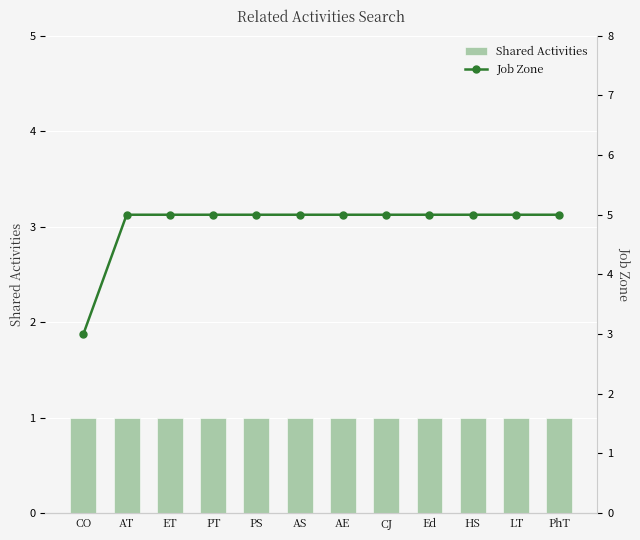

How many series are shown in this chart?

2